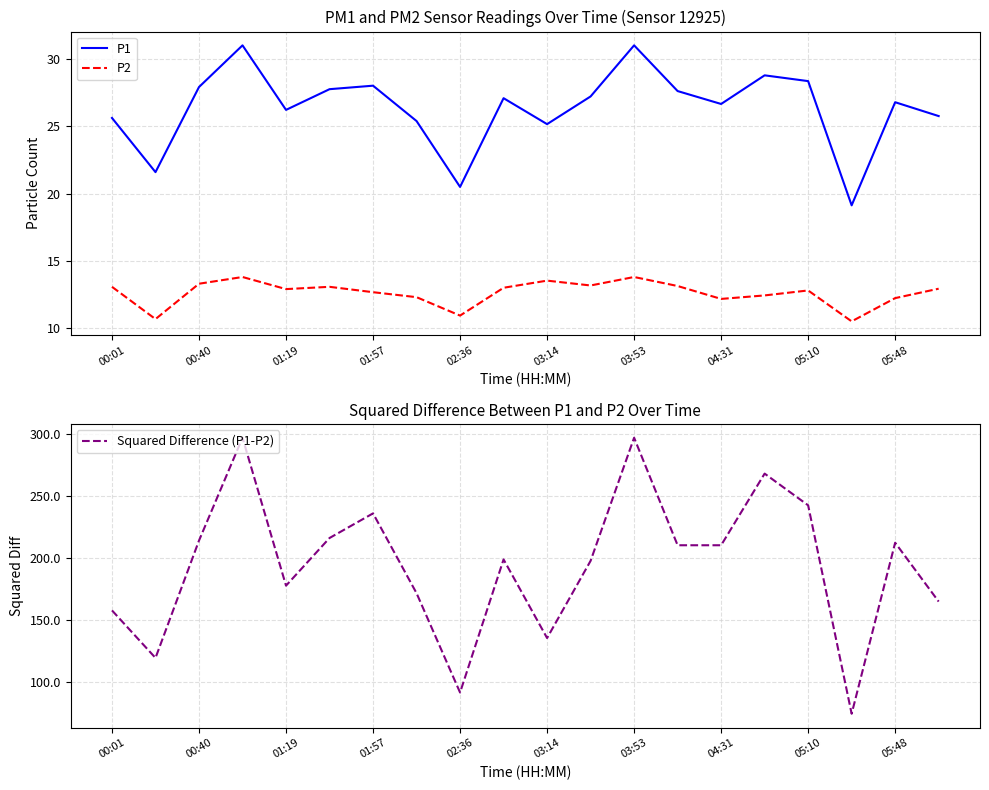

At which label is P1 closest to 25?

03:14